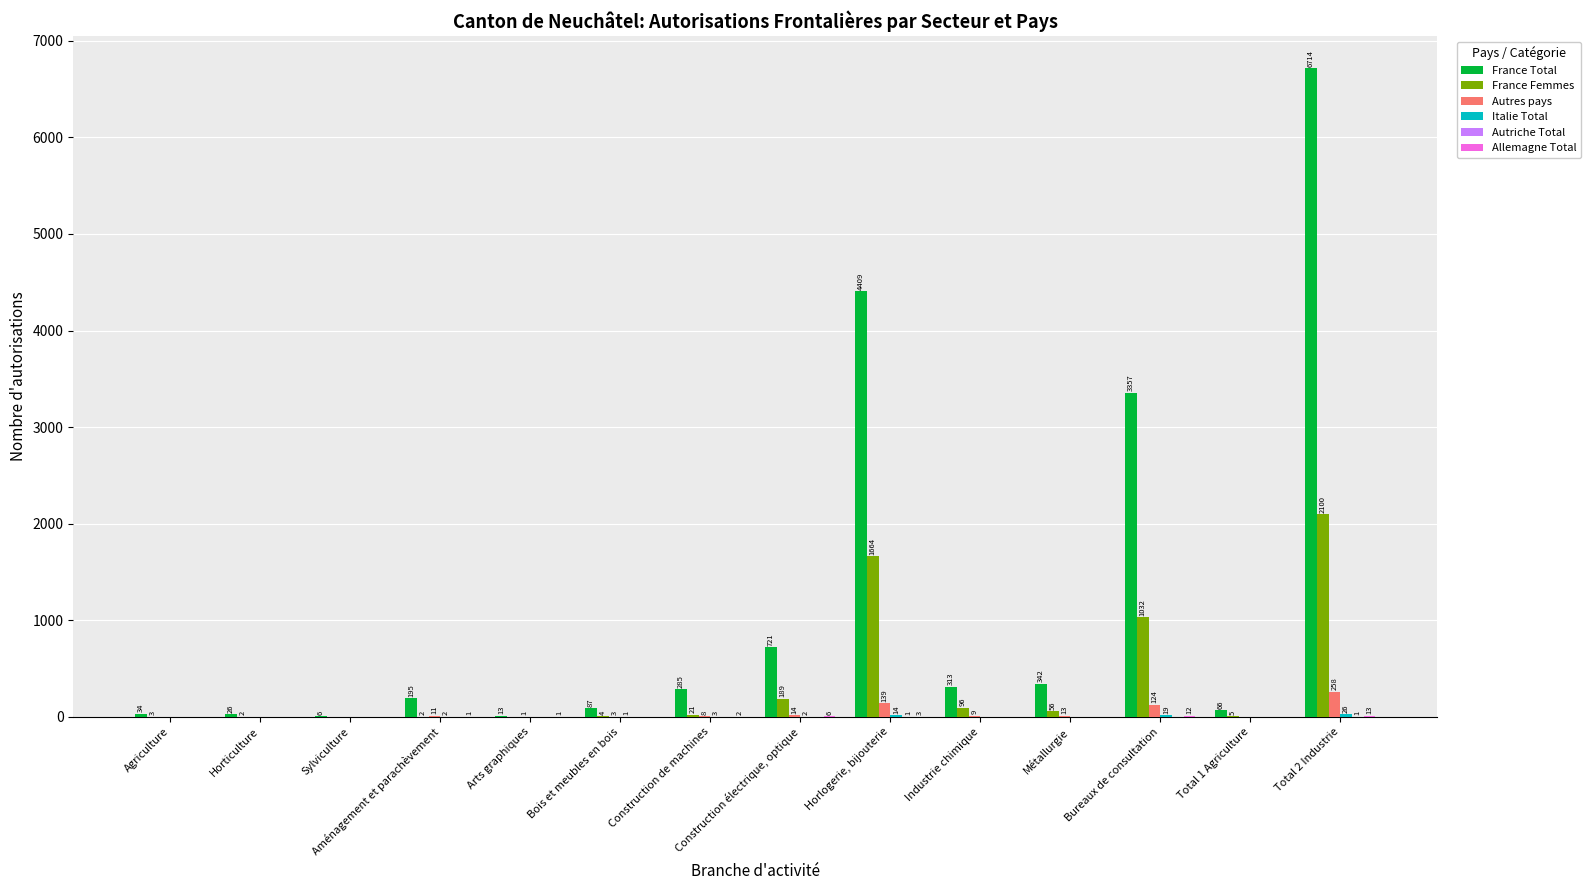

What value does the France Femmes series have at Industrie chimique?

96